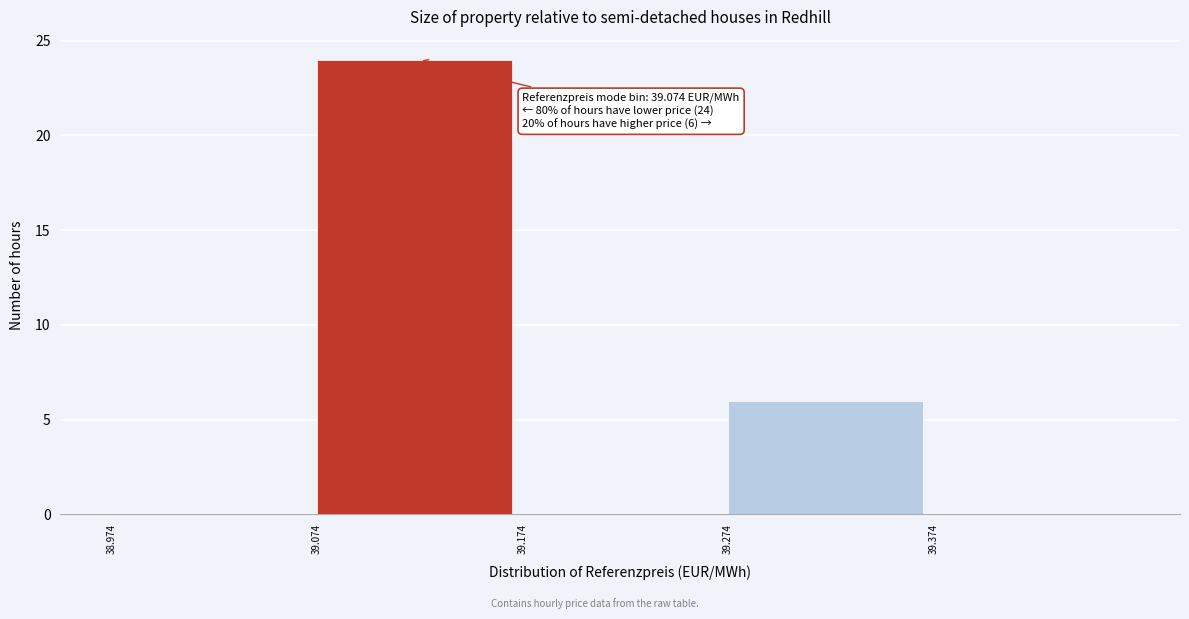

Over which range of the x-axis is the bar tallest?

39.074 to 39.174